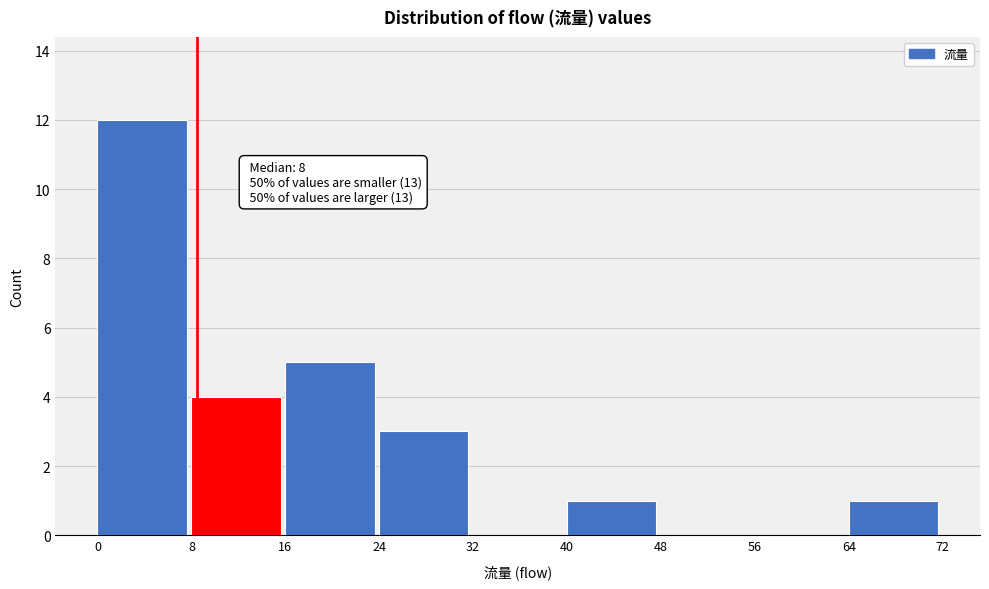

Over which range of the x-axis is the bar tallest?

0 to 8